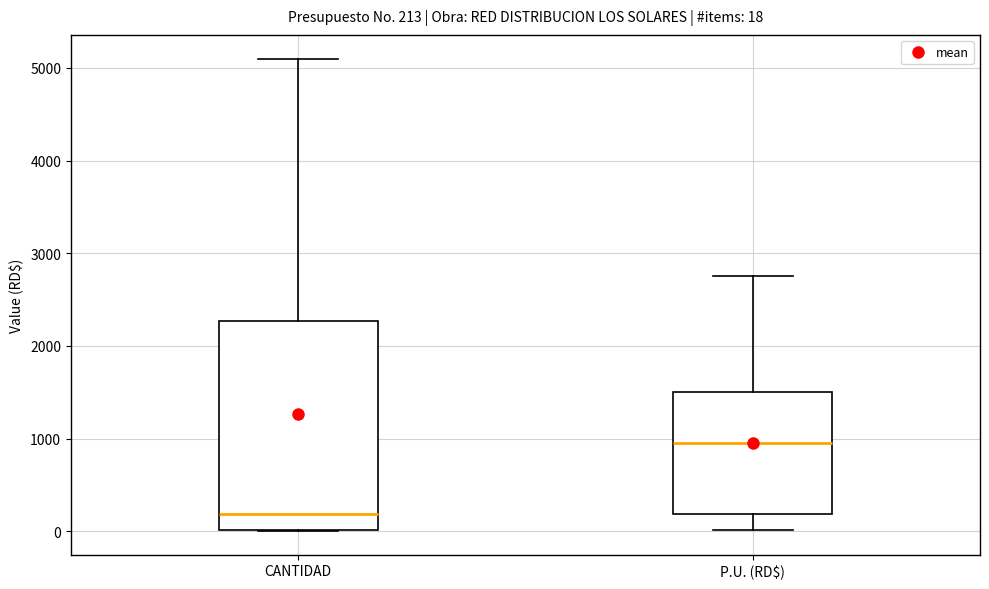

Which box's median line is the highest?

P.U. (RD$)